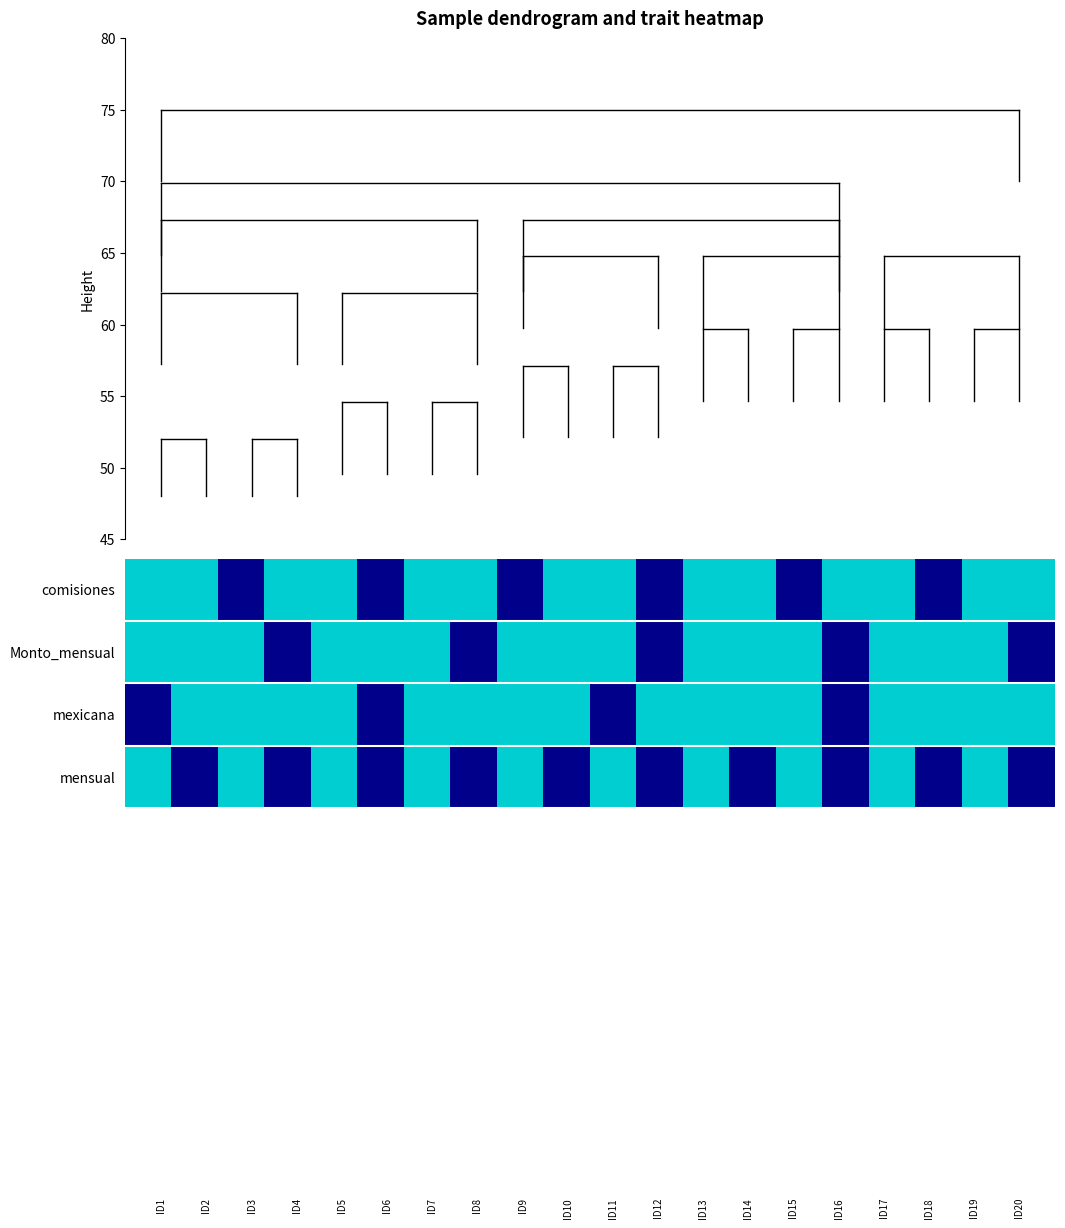

Reading left to right, extract all data points from this chart.

comisiones: 0	0	1	0	0	1	0	0	1	0	0	1	0	0	1	0	0	1	0	0
Monto_mensual: 0	0	0	1	0	0	0	1	0	0	0	1	0	0	0	1	0	0	0	1
mexicana: 1	0	0	0	0	1	0	0	0	0	1	0	0	0	0	1	0	0	0	0
mensual: 0	1	0	1	0	1	0	1	0	1	0	1	0	1	0	1	0	1	0	1